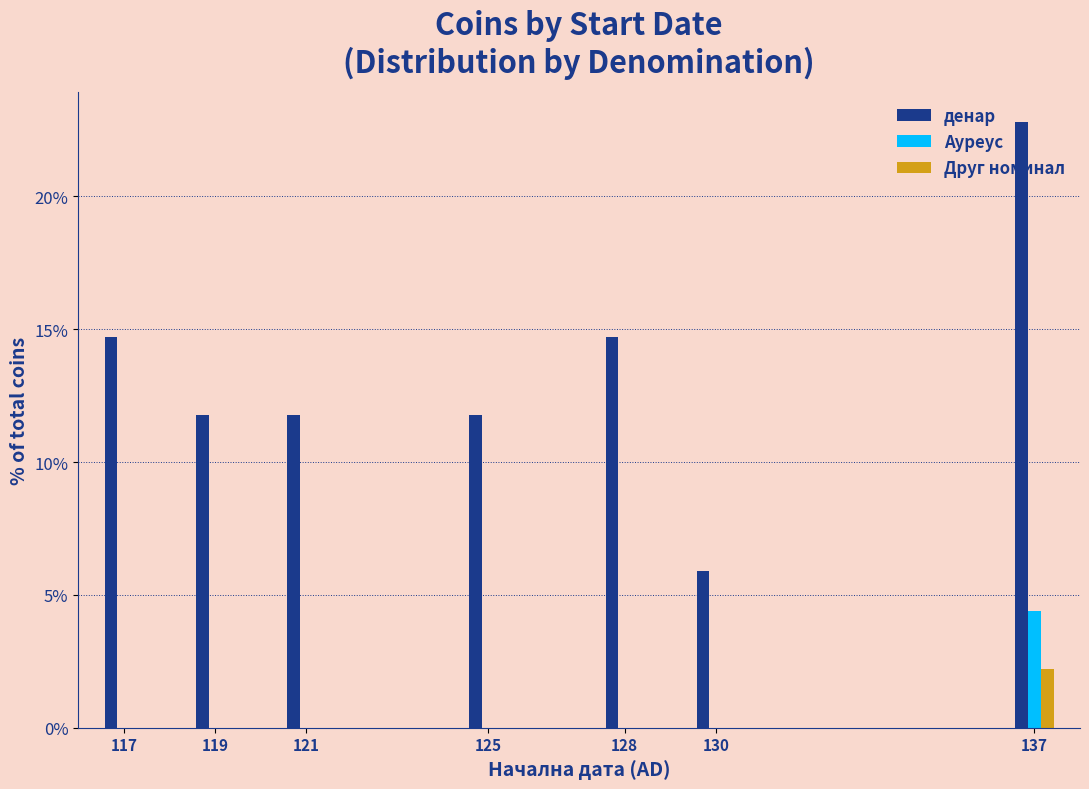

Is it true that Друг номинал equals -1.3 at 119?

False